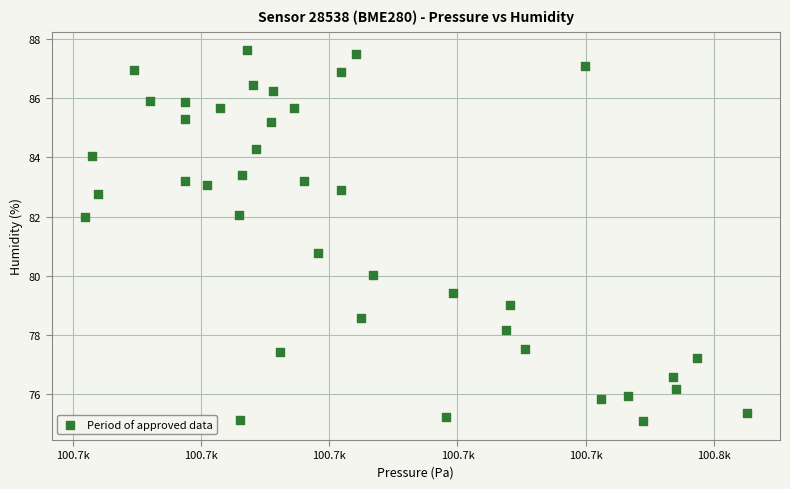

What Y value in the scatter plot is closest to 81?

80.8